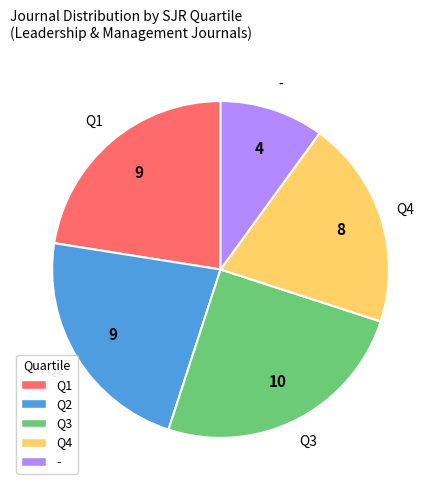

Approximately how many times larger is the value at Q2 compared to Q4?

1.1